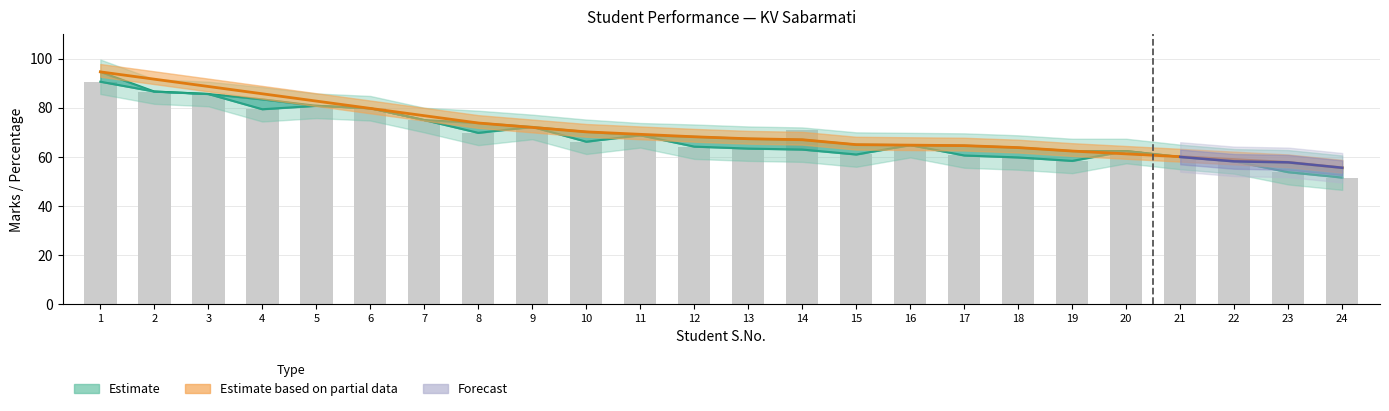

Reading right to left, list all the values displayed in this chart.

OVERALL_MARKS: 51.6	53.8	58.2	60.0	62.4	58.4	59.8	60.6	64.8	61.0	71.0	63.4	64.2	68.8	66.2	72.2	69.8	75.0	79.8	80.8	79.4	85.6	86.6	90.6
OVERALL_PCT: 51.6	53.8	58.2	60.0	62.4	58.4	59.8	60.6	64.8	61.0	63.0	63.4	64.2	68.8	66.2	72.2	69.8	75.0	79.8	80.8	79.4	85.6	86.6	90.6
TOTAL_PCT: 55.6	57.8	58.2	60.0	62.4	62.4	63.8	64.6	64.8	65.0	67.0	67.4	68.2	68.8	70.2	72.2	73.8	75.0	79.8	80.8	83.4	85.6	86.6	94.6